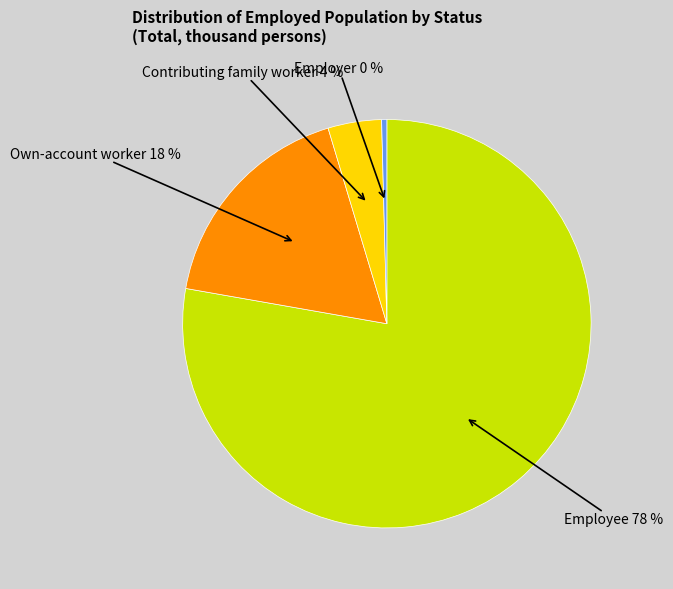

To the nearest percent, what is the average slice percentage?

25%